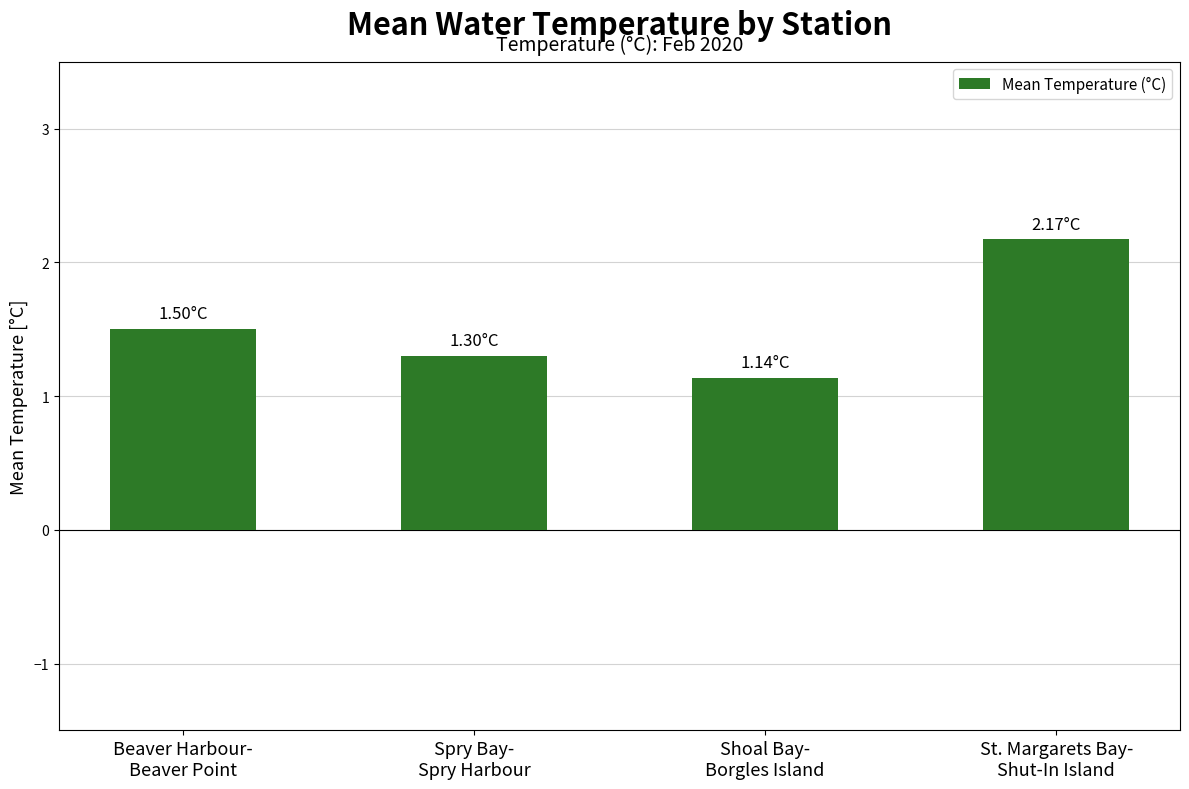

Which has a higher value, Spry Bay-
Spry Harbour or Beaver Harbour-
Beaver Point?

Beaver Harbour-
Beaver Point